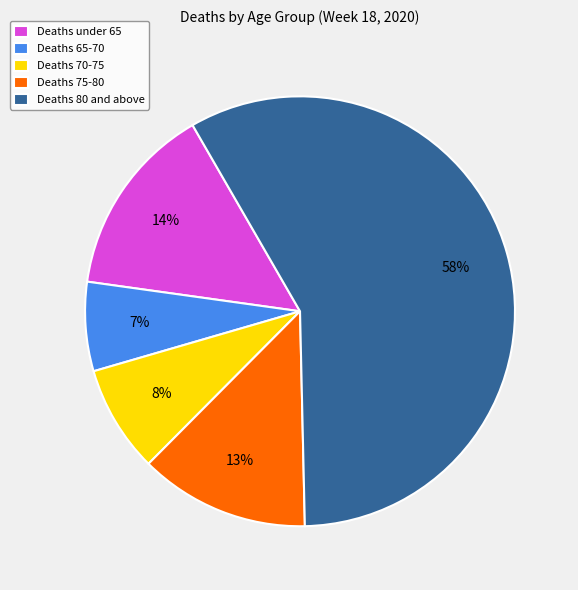

How many slices are in this pie chart?

5